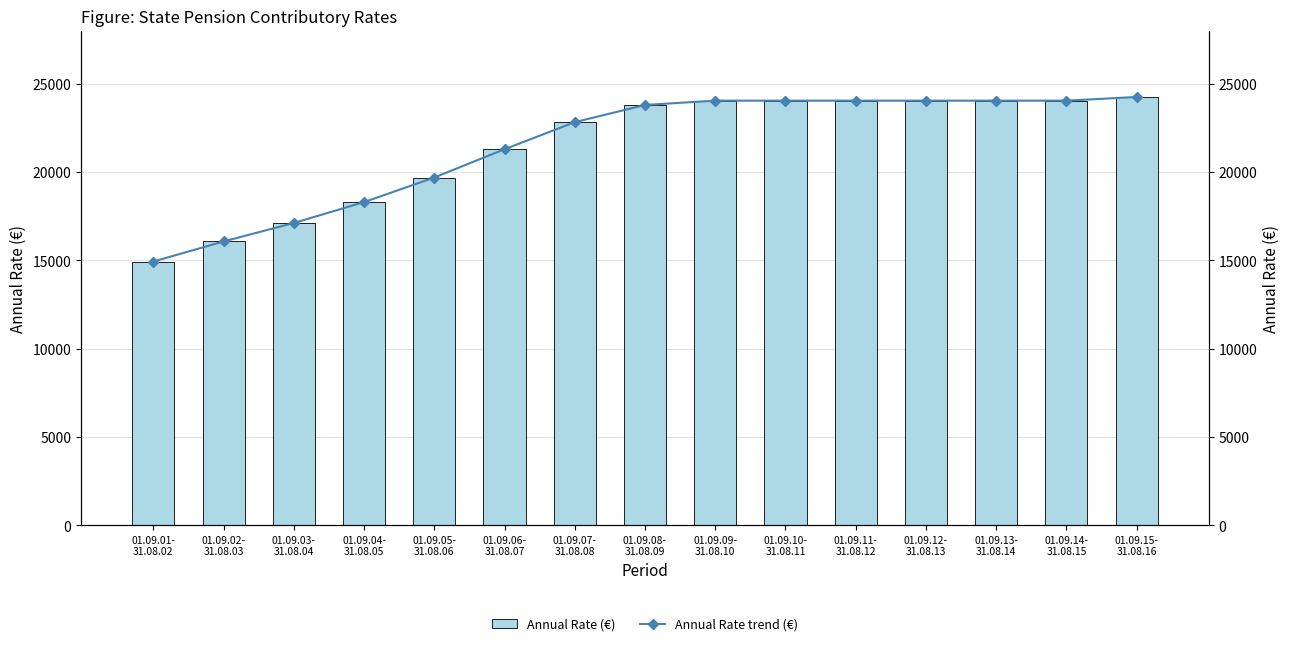

What is the maximum value shown in the chart?

24242.6